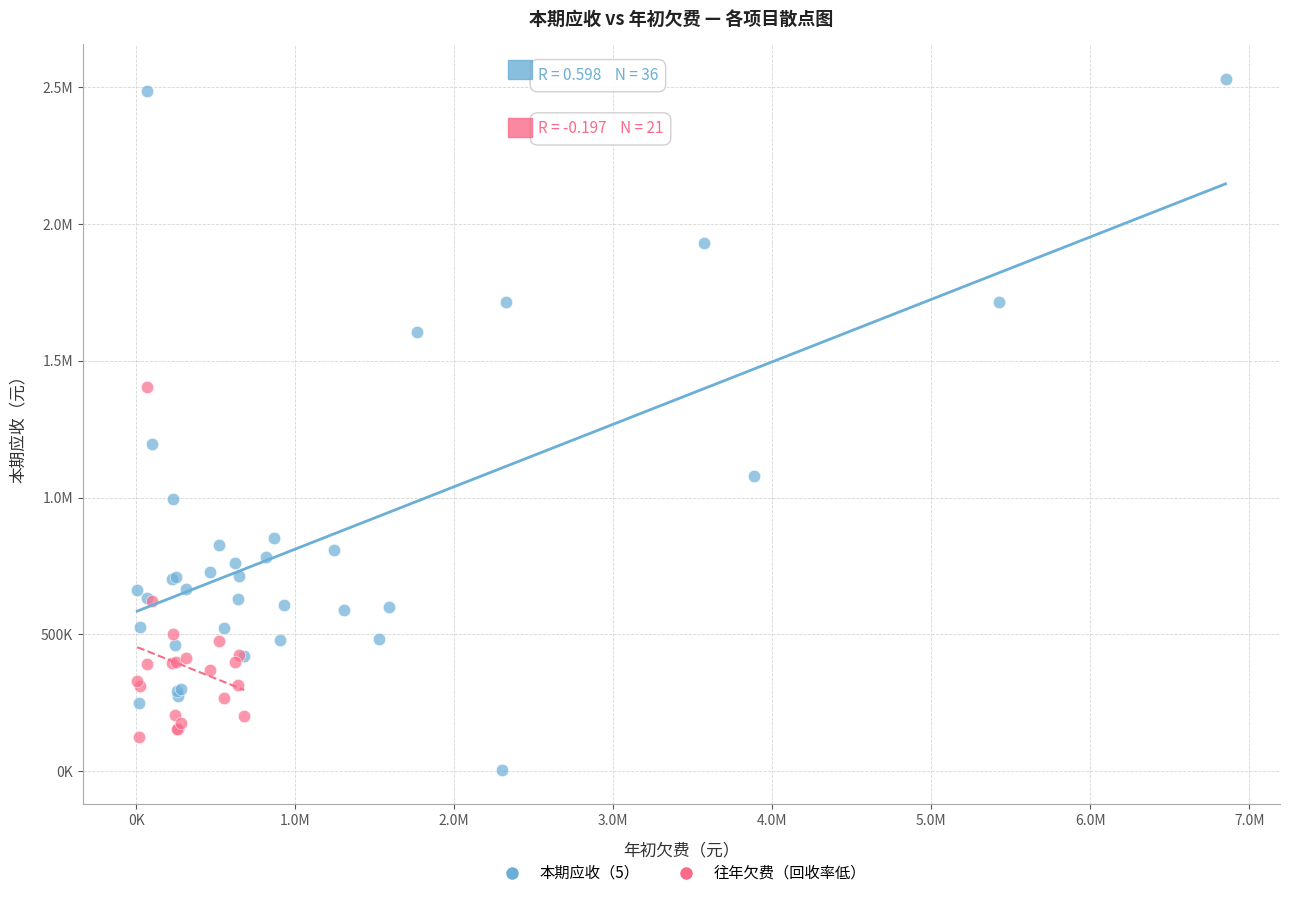

What are all the series names shown in the legend?

本期应收（5）, 往年欠费（回收率低）